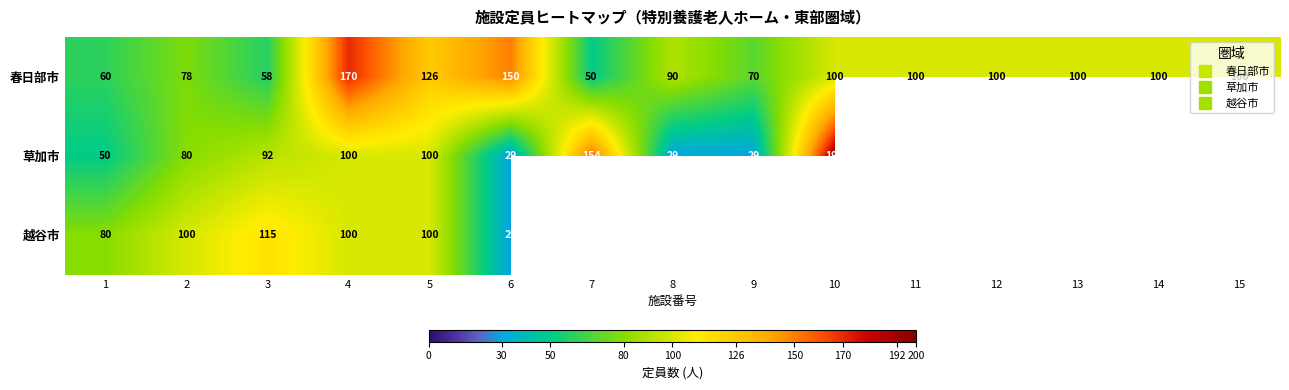

Which category has the highest value across all series?

10